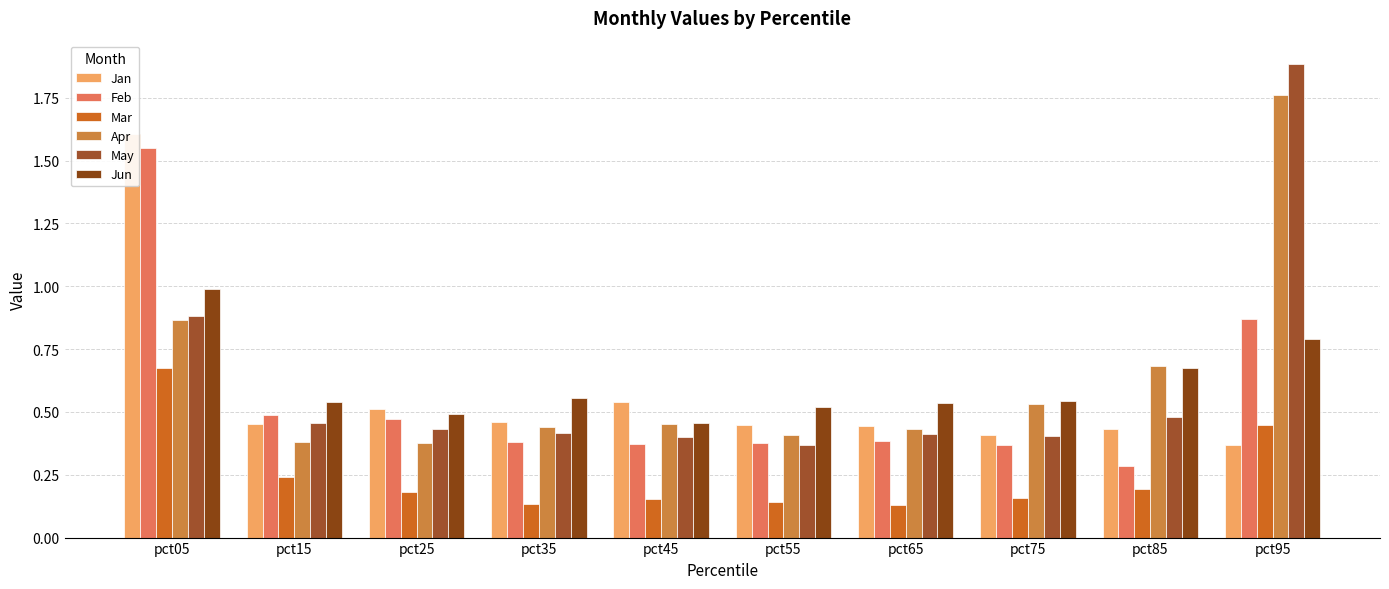

Read the Jan value at pct95.

0.4